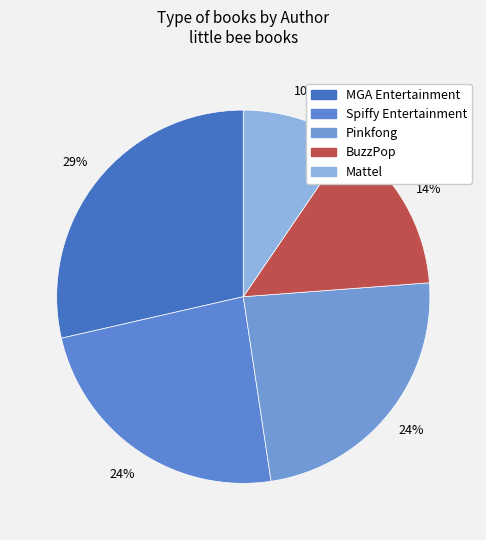

How many slices are in this pie chart?

5